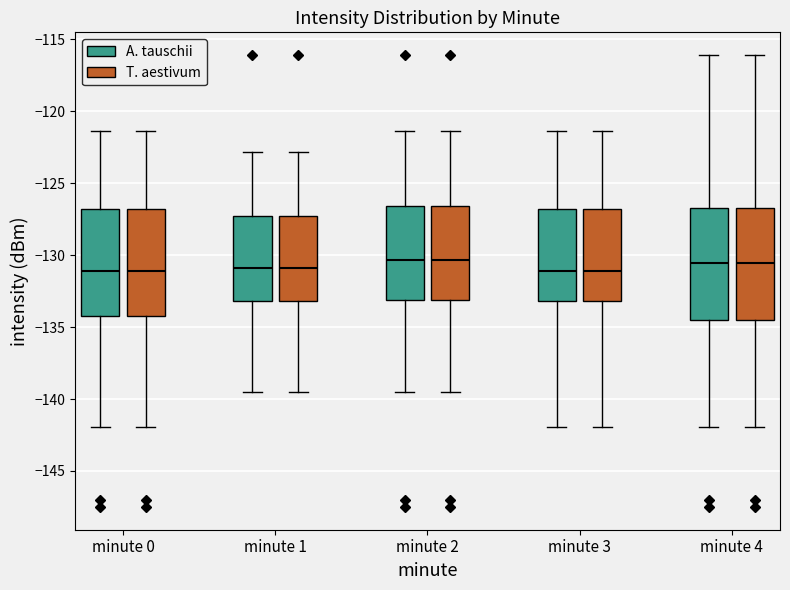

Where does the upper whisker of the box for minute 4 (T. aestivum) end on the y-axis? The values are not printed on the chart, so give them approximately, as read against the axis.

-116.0